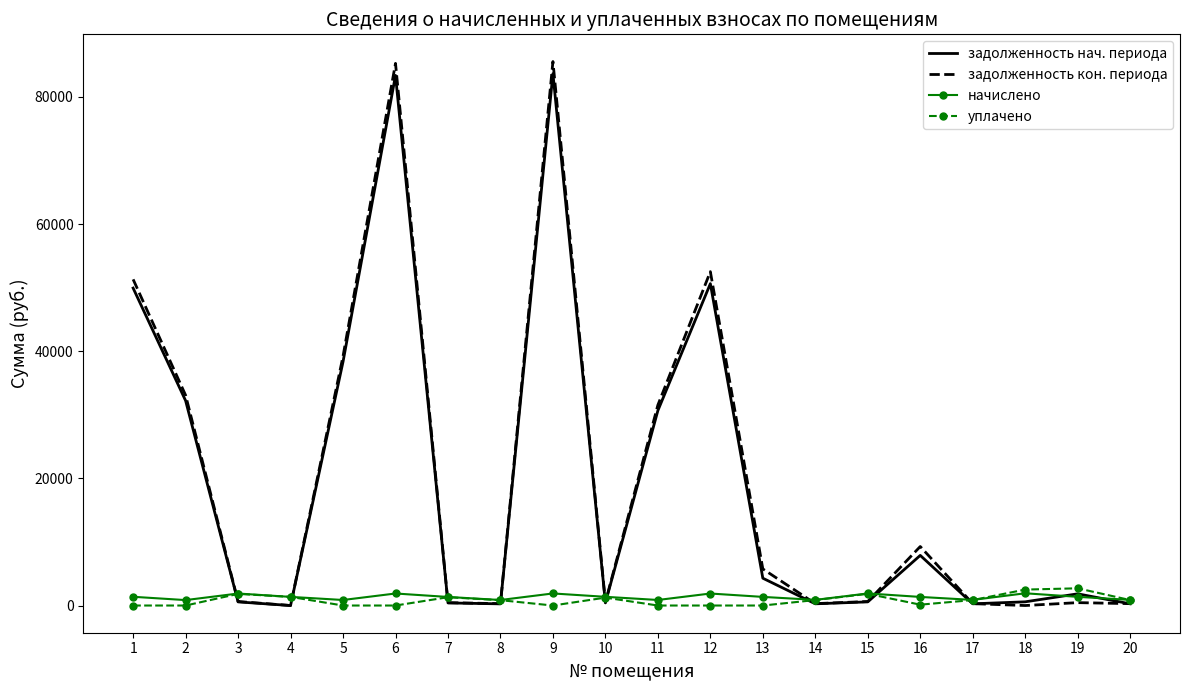

What is the maximum value for уплачено?

2706.4